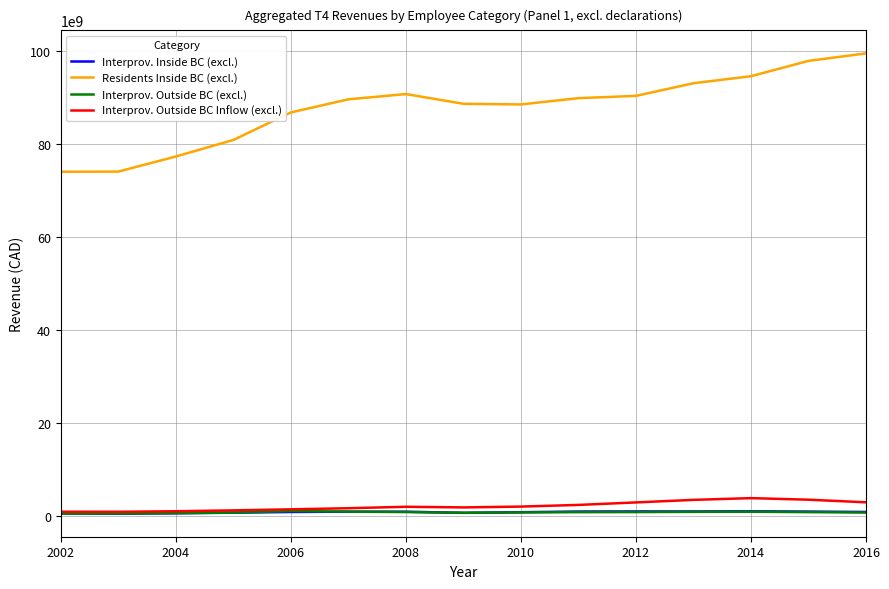

True or false: Interprov. Outside BC Inflow (excl.) and Residents Inside BC (excl.) cross at least once.

False